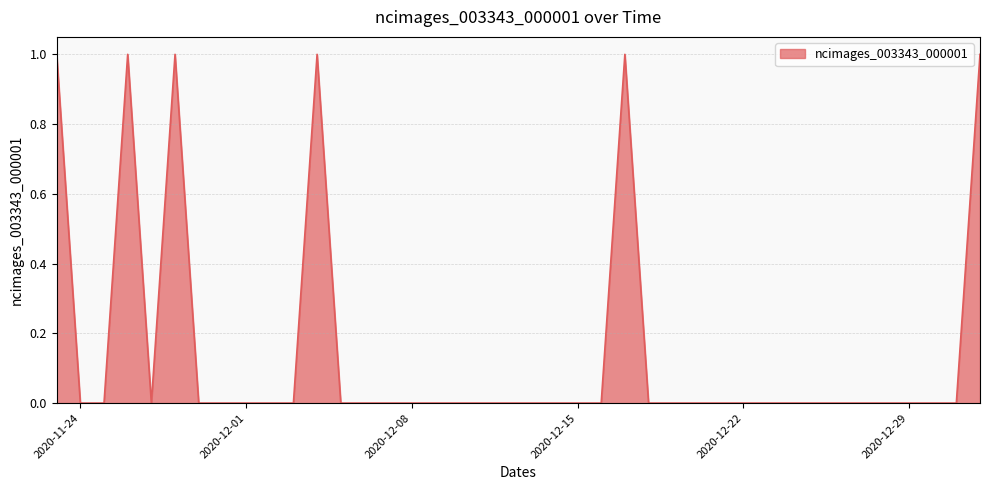

At which category does the data reach its first local peak?

2020-11-26